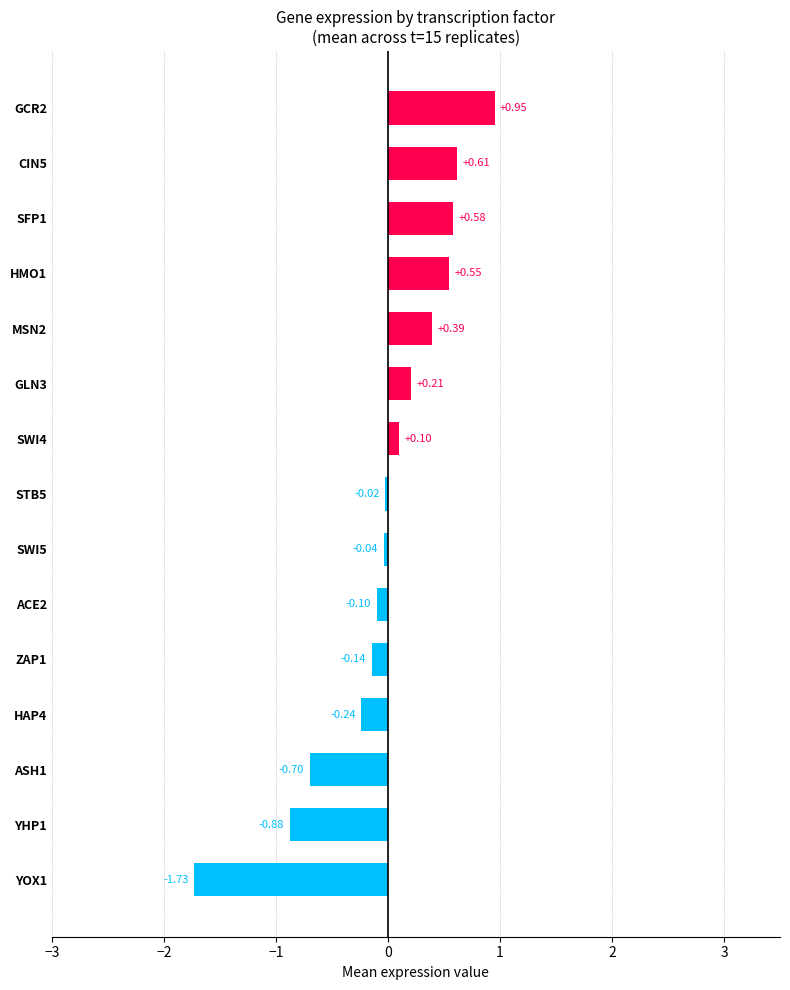

Between CIN5 and HAP4, which is larger?

CIN5